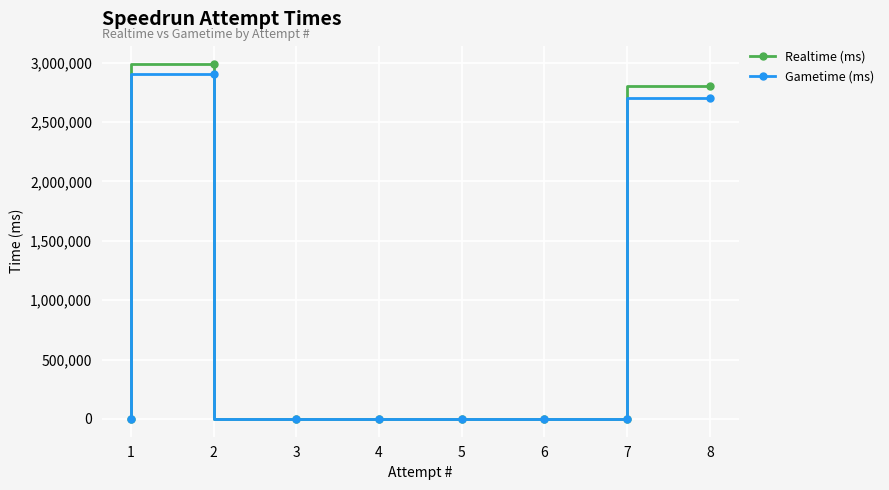

Reading left to right, extract all data points from this chart.

Realtime (ms): 1=0	2=2990957	3=0	4=0	5=0	6=0	7=0	8=2799027
Gametime (ms): 1=0	2=2904472	3=0	4=0	5=0	6=0	7=0	8=2705197